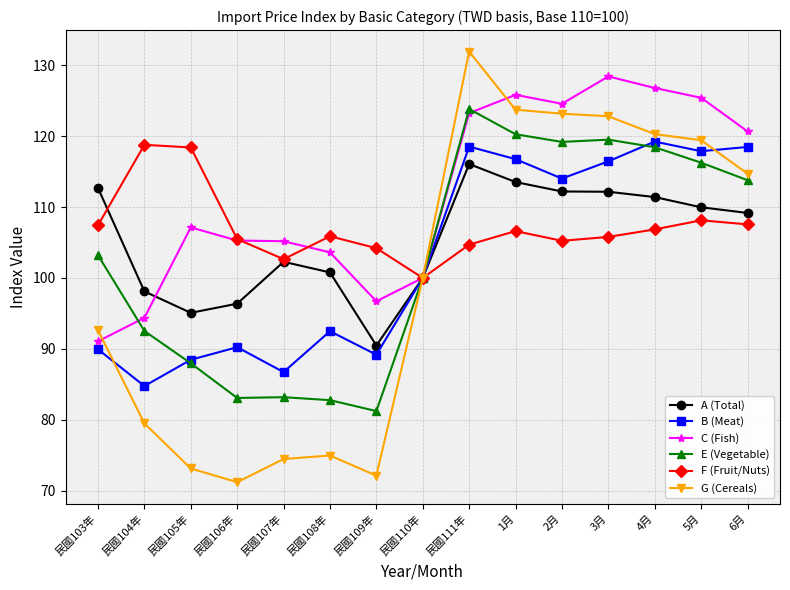

True or false: G (Cereals) has a value of 111.9 at 民國109年.

False